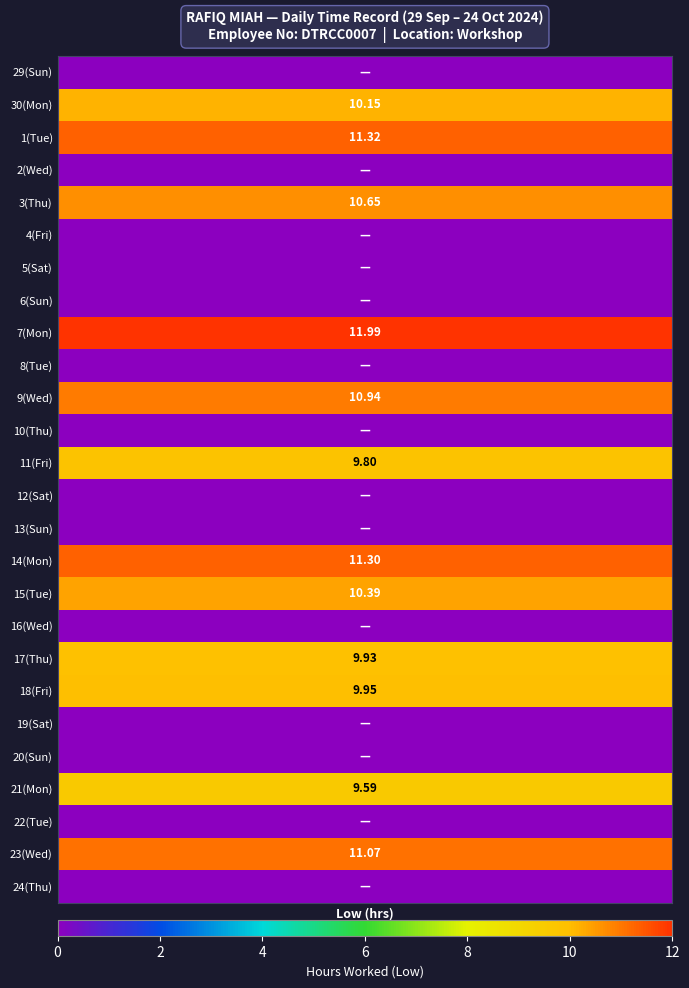

The value of 1 at 6 is 0.0. True or false?

True